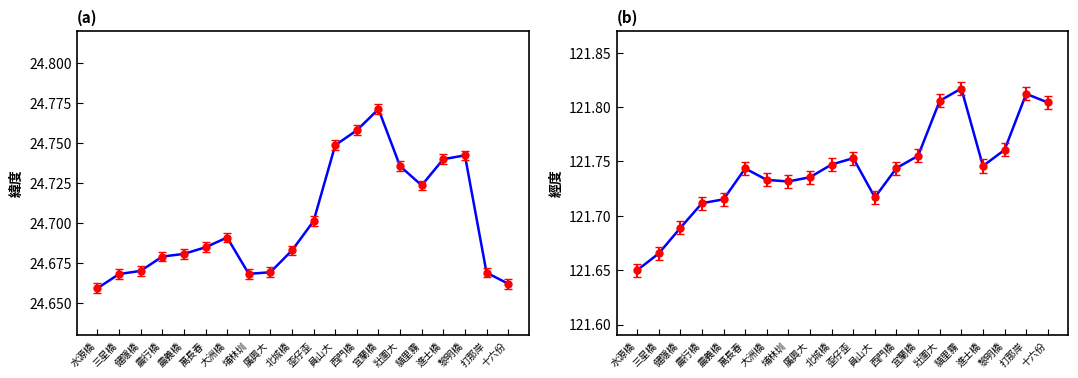

How many lines are shown in the chart?

2